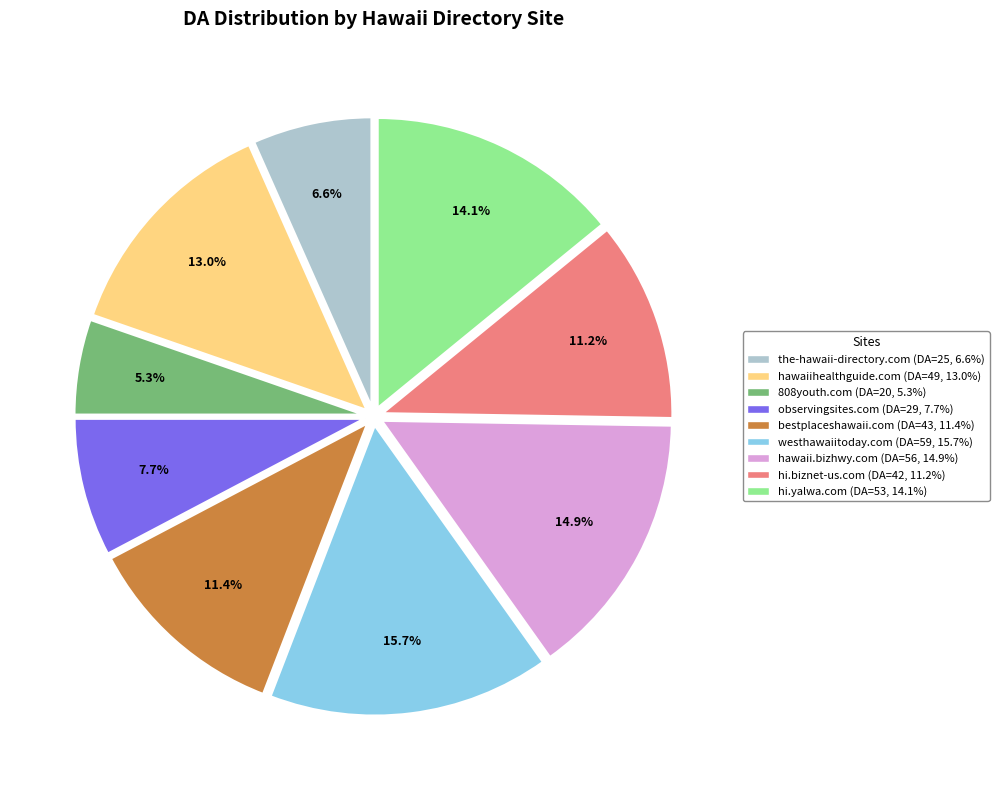

What percentage is NOT represented by hawaii.bizhwy.com?

85.1%